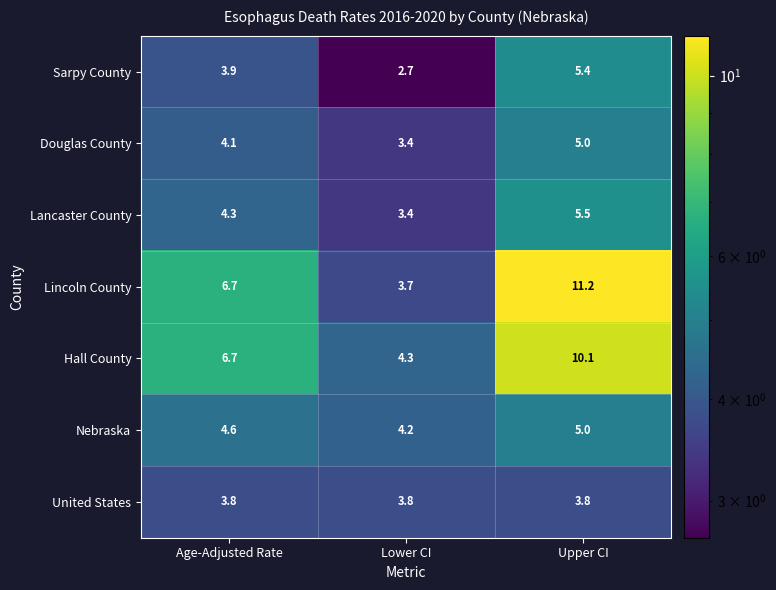

The Lancaster County series shows 8.3 at Upper CI. True or false?

False